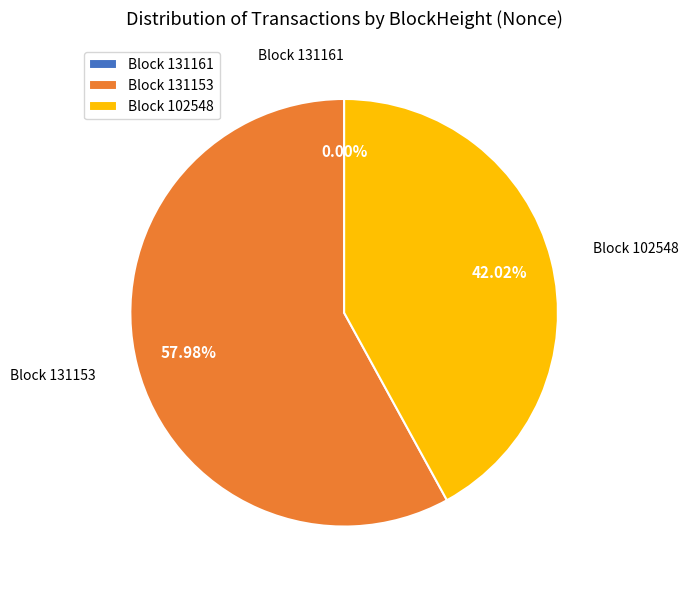

Which category accounts for the majority?

Block 131153